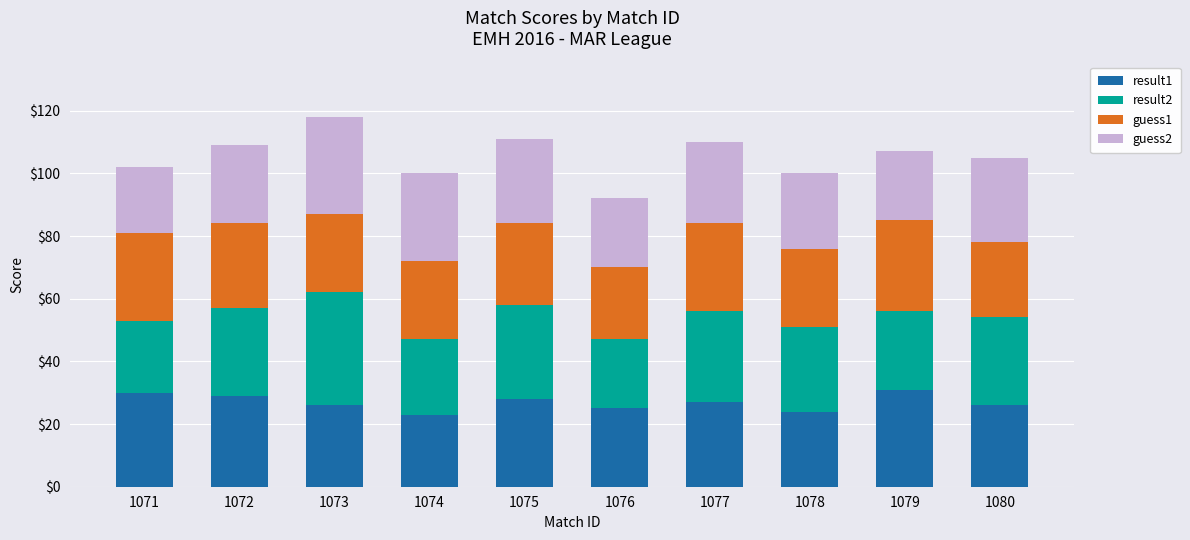

At which category is the sum across all series the highest?

1073